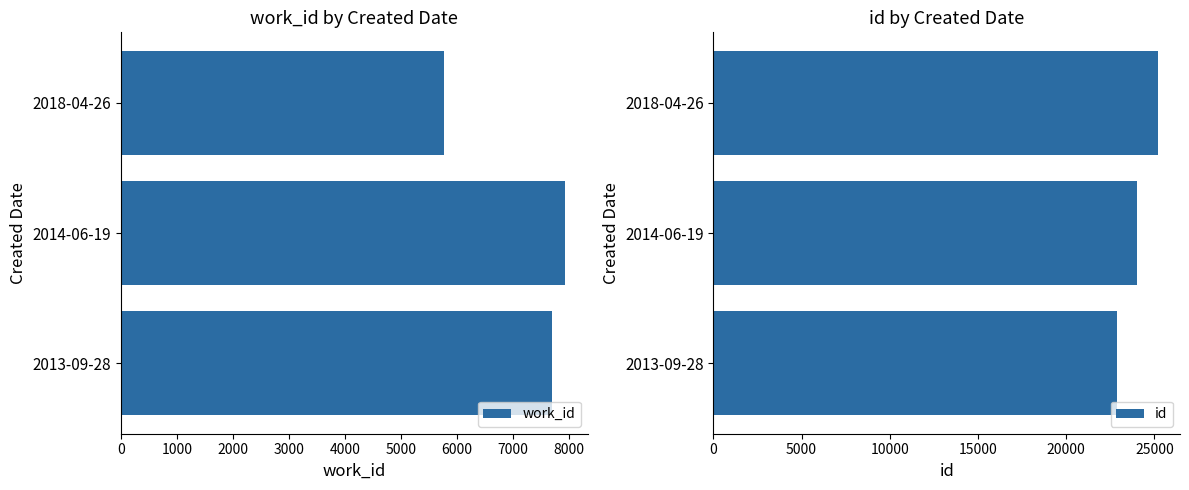

The value of work_id at 2018-04-26 is 5767. True or false?

True